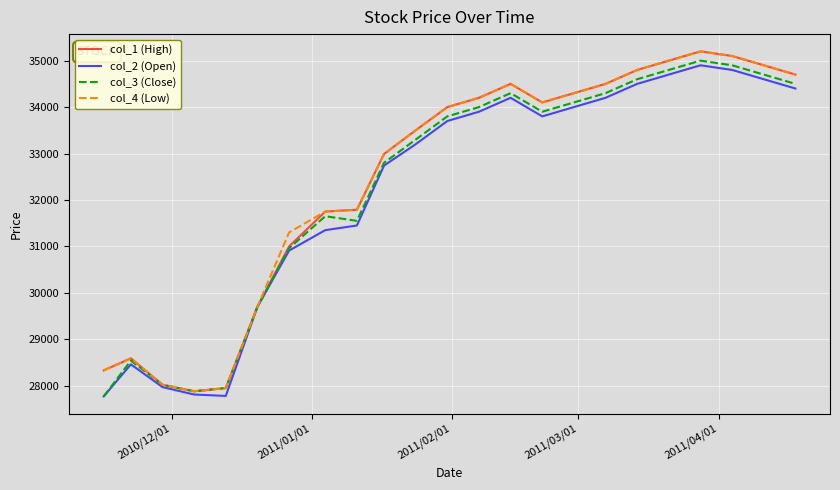

What is the minimum value for col_1 (High)?

27880